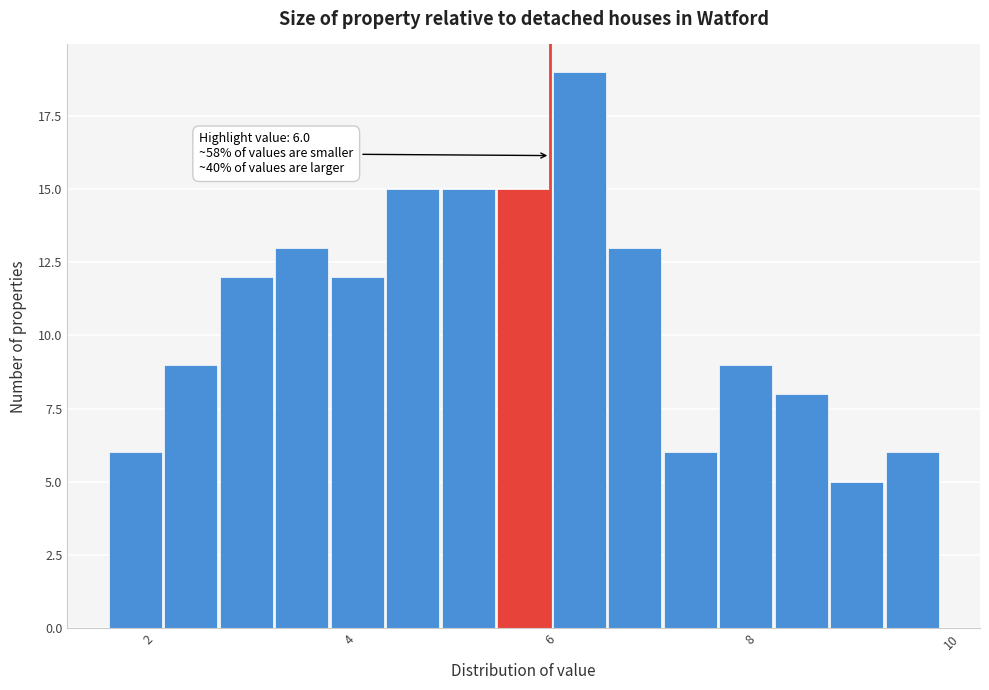

Read against the x-axis, roughly where is the centre of the tallest bar?

6.2